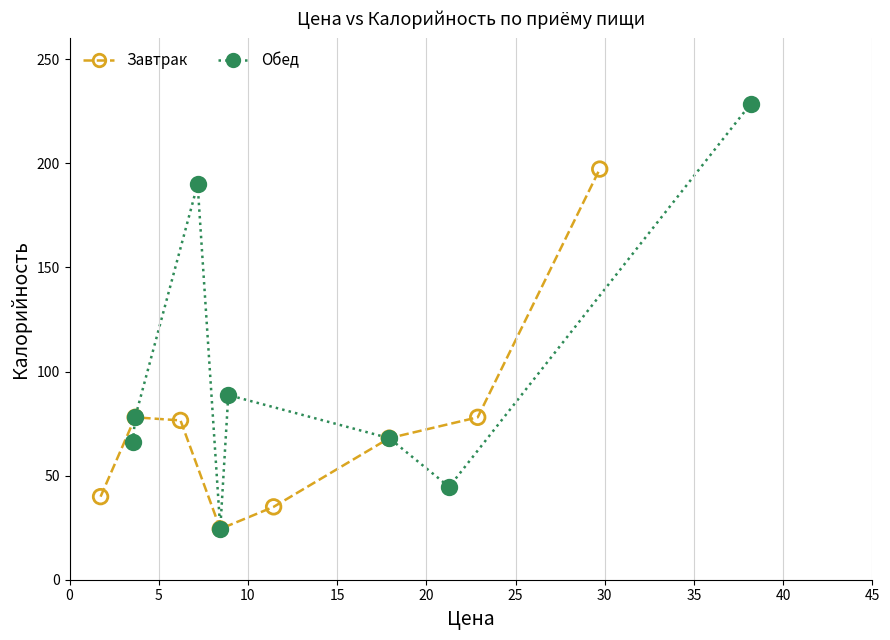

Which series has the widest spread of Y values?

Обед